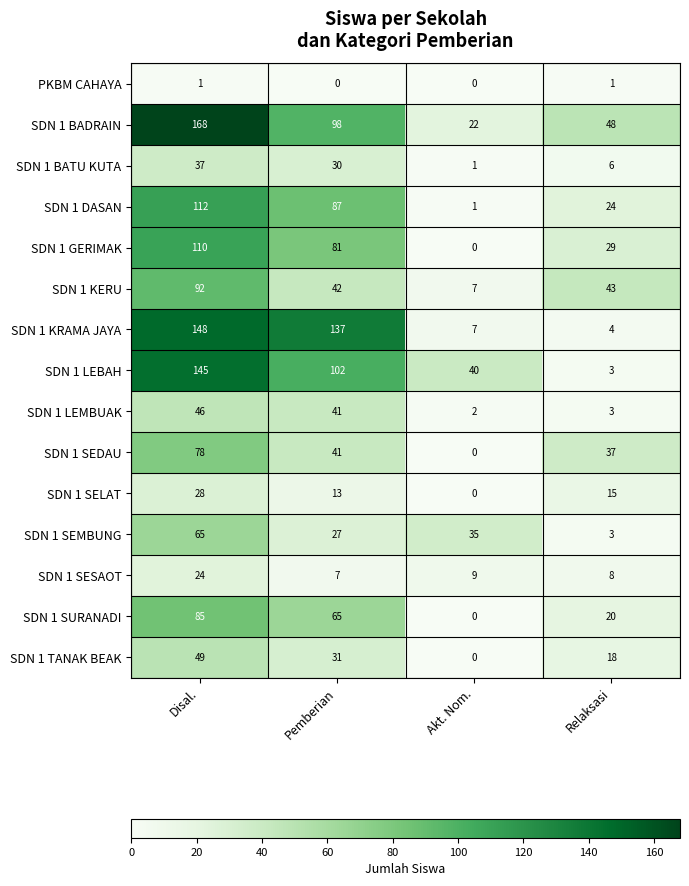

What is the maximum value for SDN 1 SEDAU?

78